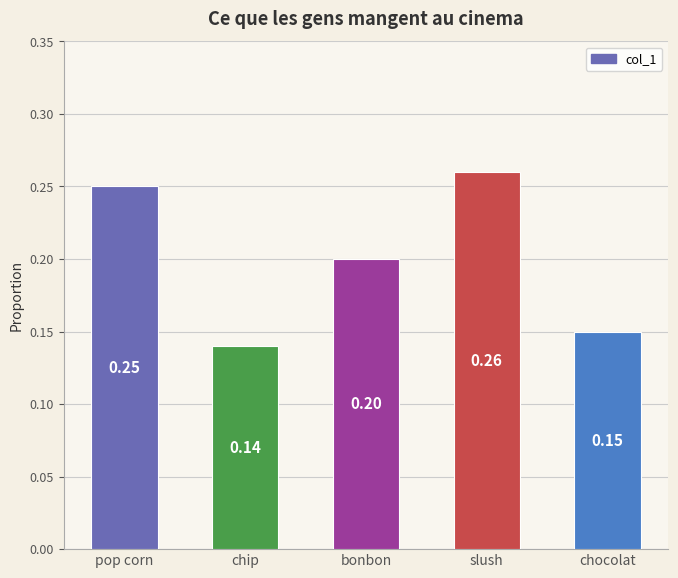

At which category does the chart reach its minimum across all series?

chip